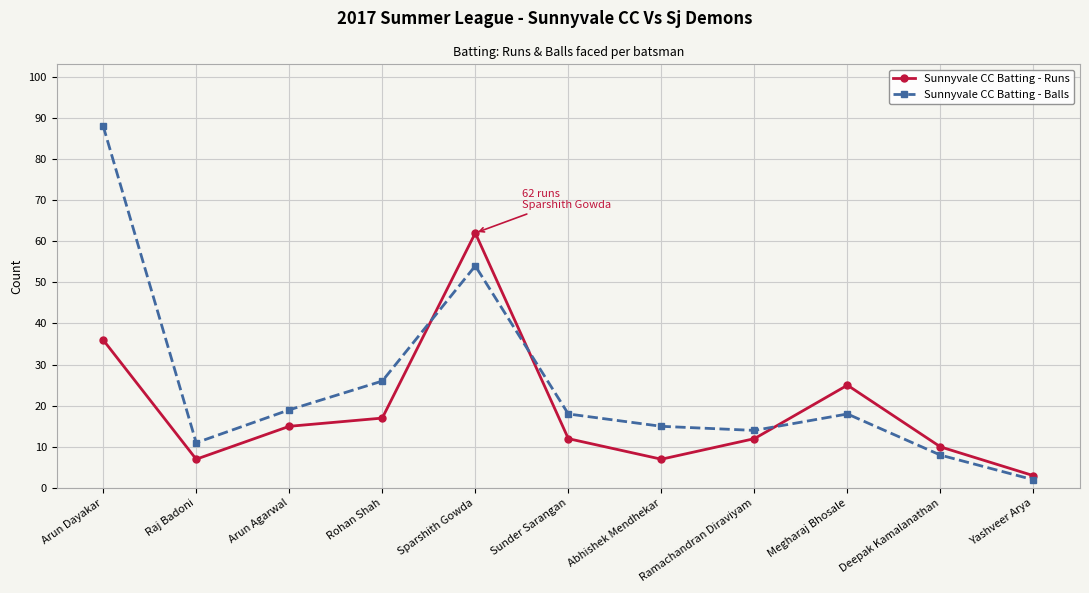

How many interior local valleys does the Sunnyvale CC Batting - Balls series have?

2